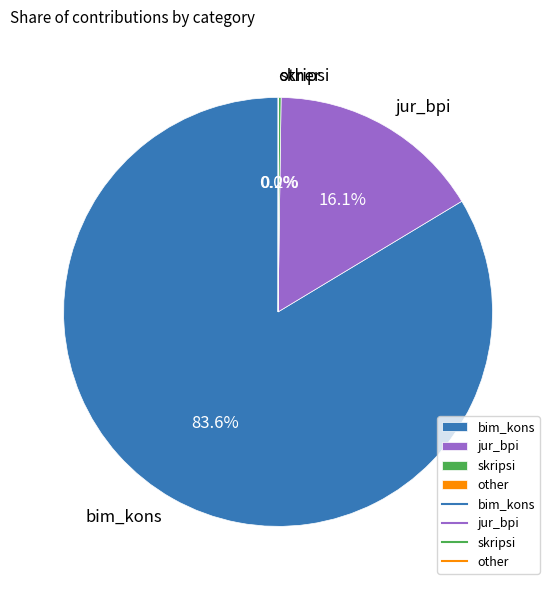

Is there any slice that represents more than half of the pie?

Yes